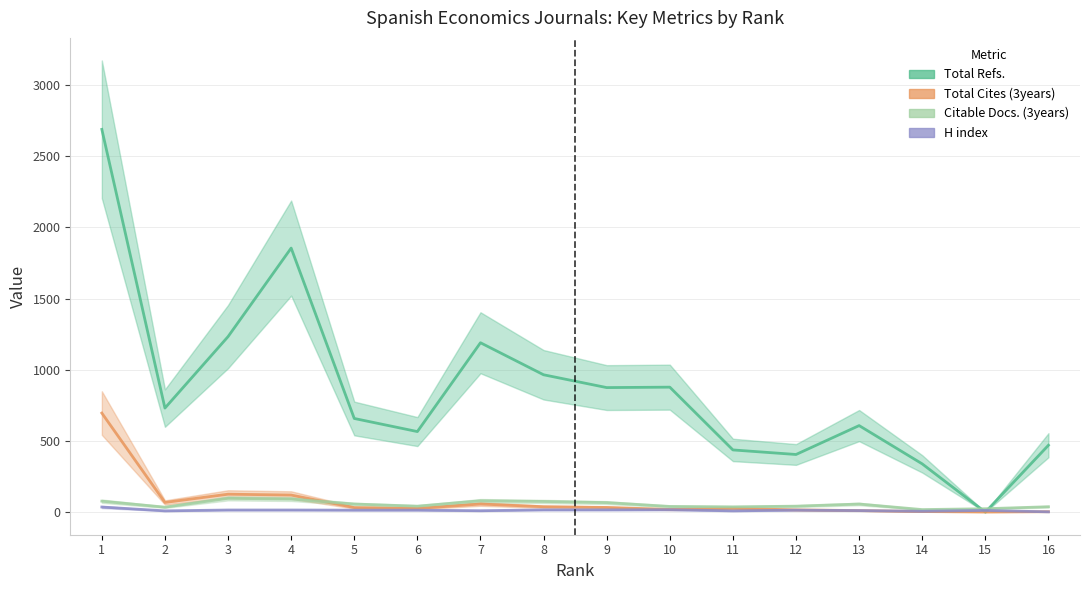

How many values in Total Refs. are above zero?

15